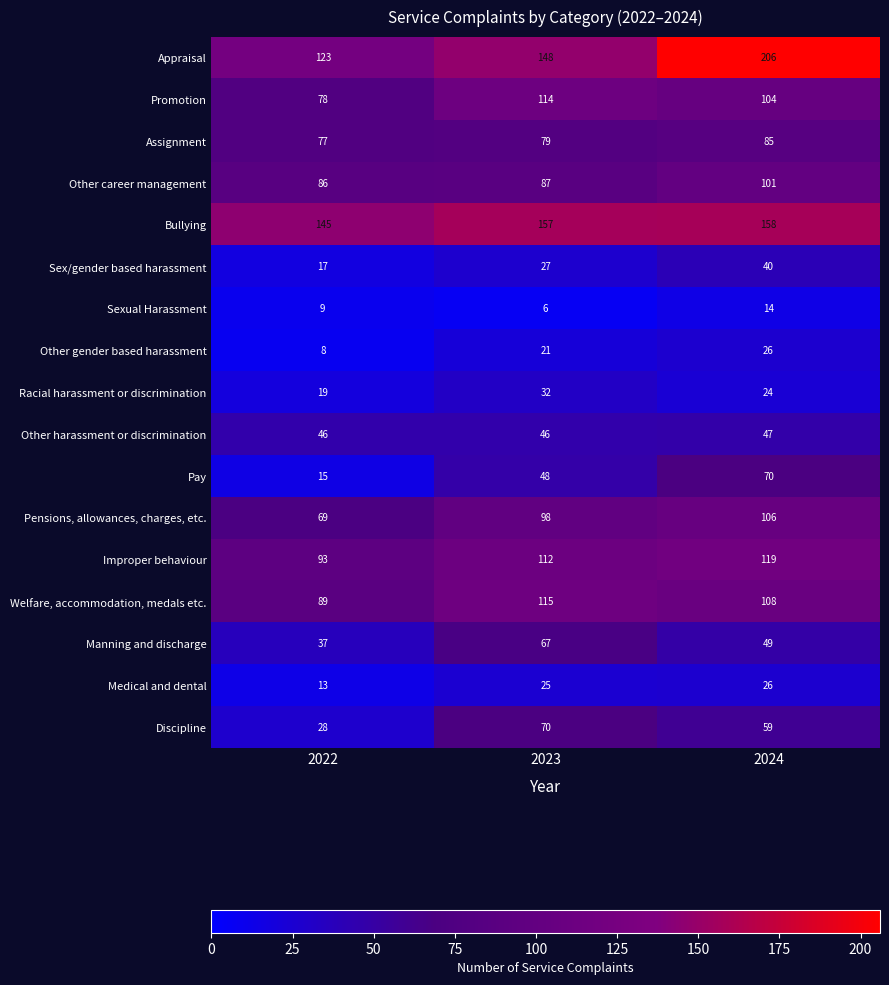

The Sexual Harassment series shows 4 at 2023. True or false?

False